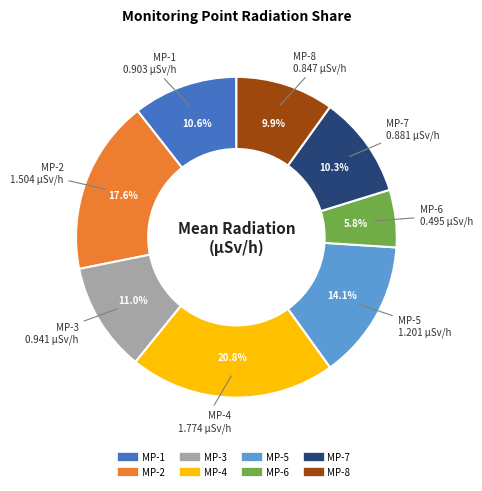

Between MP-4 and MP-7, which is larger?

MP-4